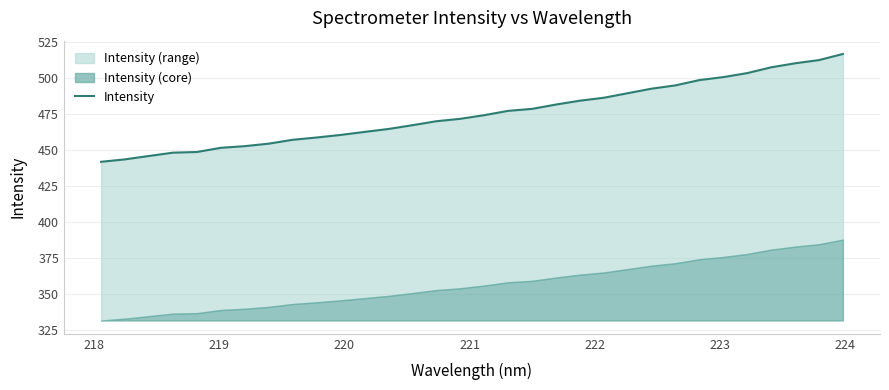

True or false: there are more than 2 points higher than both neighbors.

False